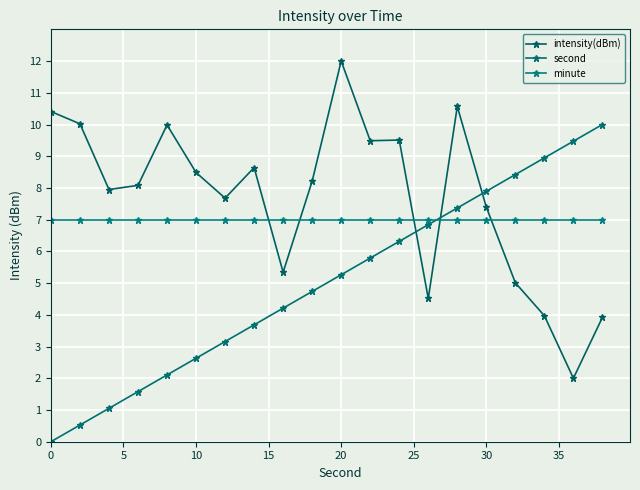

What are all the series names shown in the legend?

intensity(dBm), second, minute